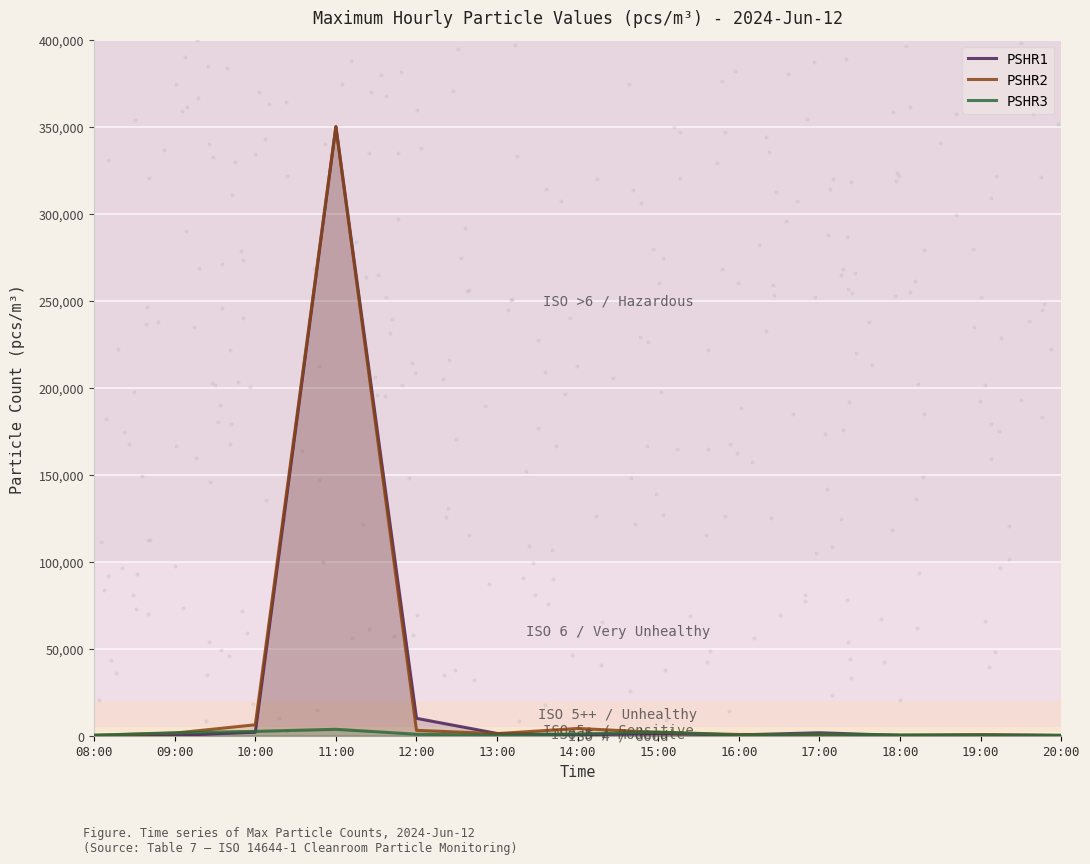

What are all the series names shown in the legend?

PSHR1, PSHR2, PSHR3